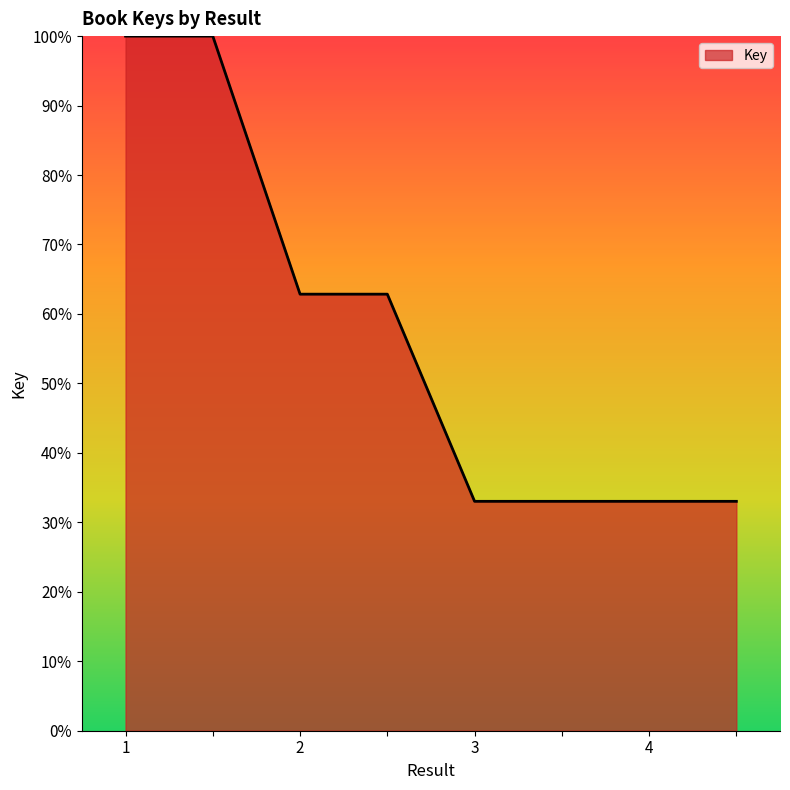

How many lines are shown in the chart?

1